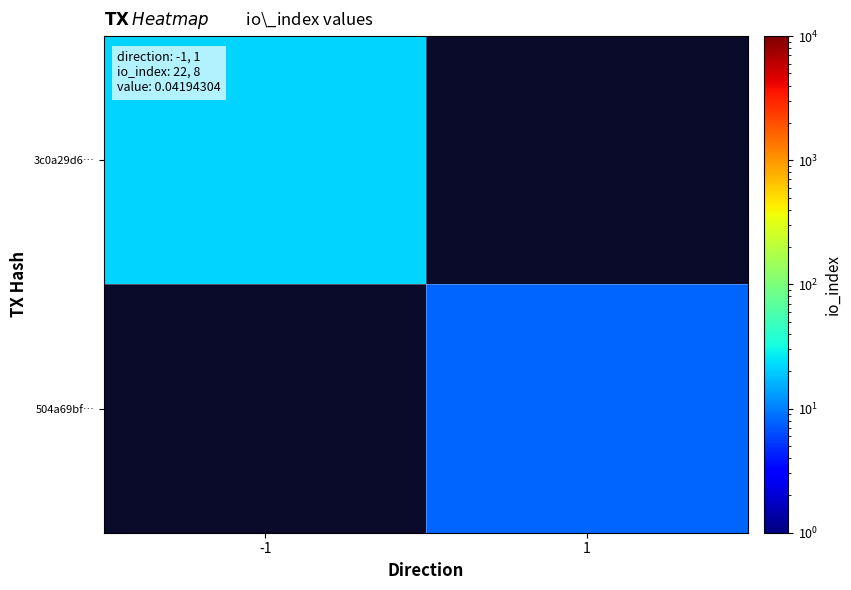

The 504a69bf… series shows 8.0 at 1. True or false?

True